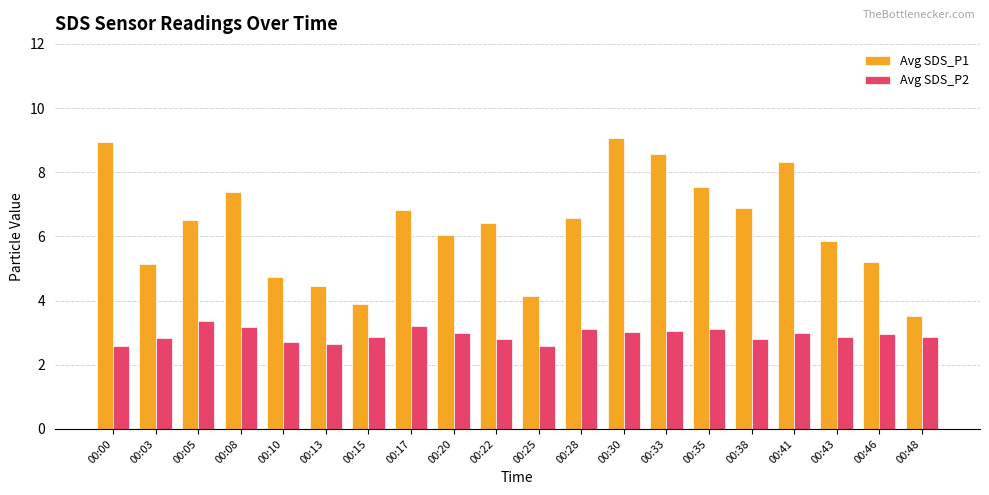

Which series has the largest total across all categories?

Avg SDS_P1